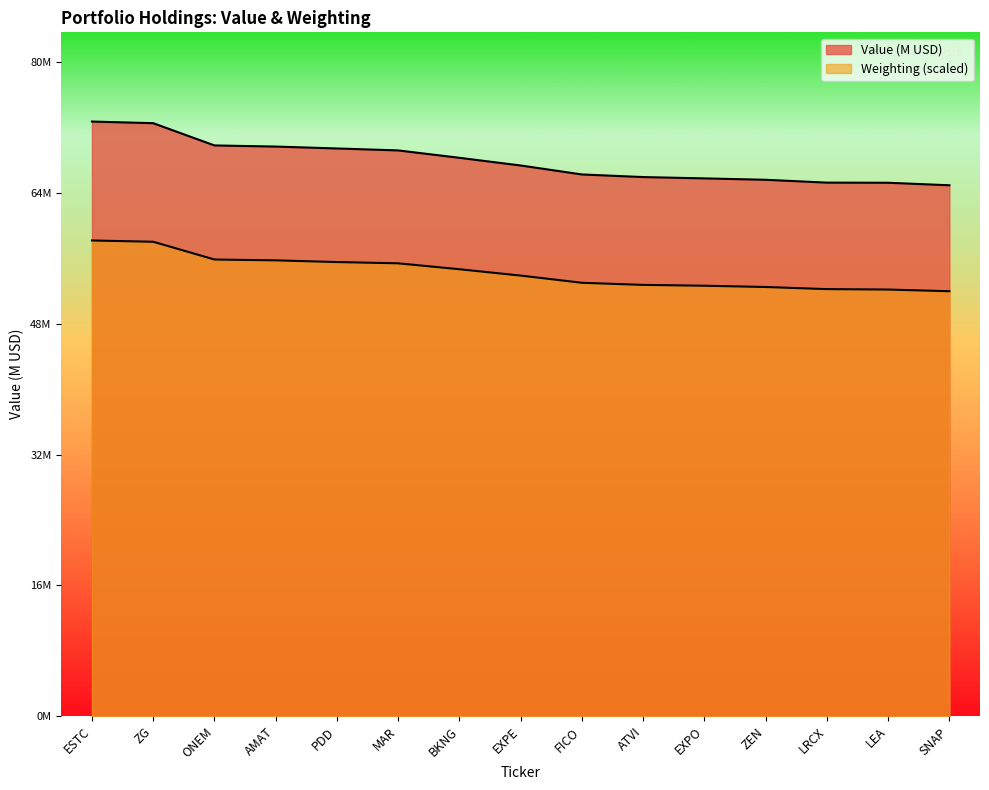

What are all the series names shown in the legend?

Value (M), Weighting